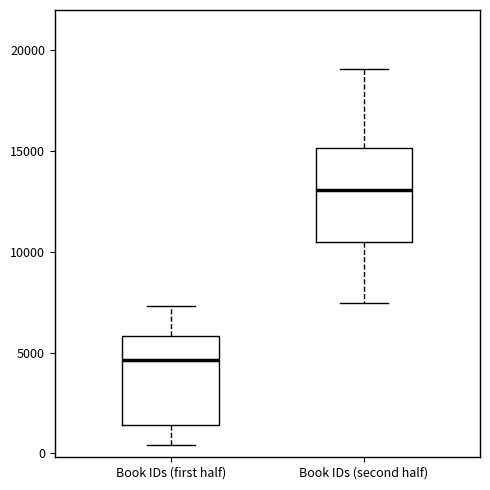

Reading left to right, transcribe this box plot: for each box, give where its median line is, the range the box spans, and where its two whiskers end, as read against the y-axis. The values are not printed on the chart, so give them approximately, as read against the axis.

Book IDs (first half): median 4500, box 1500 to 6000, whiskers 500 to 7500
Book IDs (second half): median 13000, box 10500 to 15000, whiskers 7500 to 19000